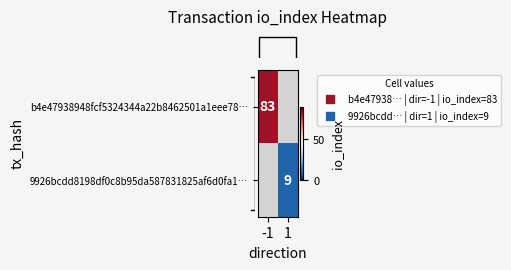

List the series in order of their peak value, highest first.

row_0, row_1